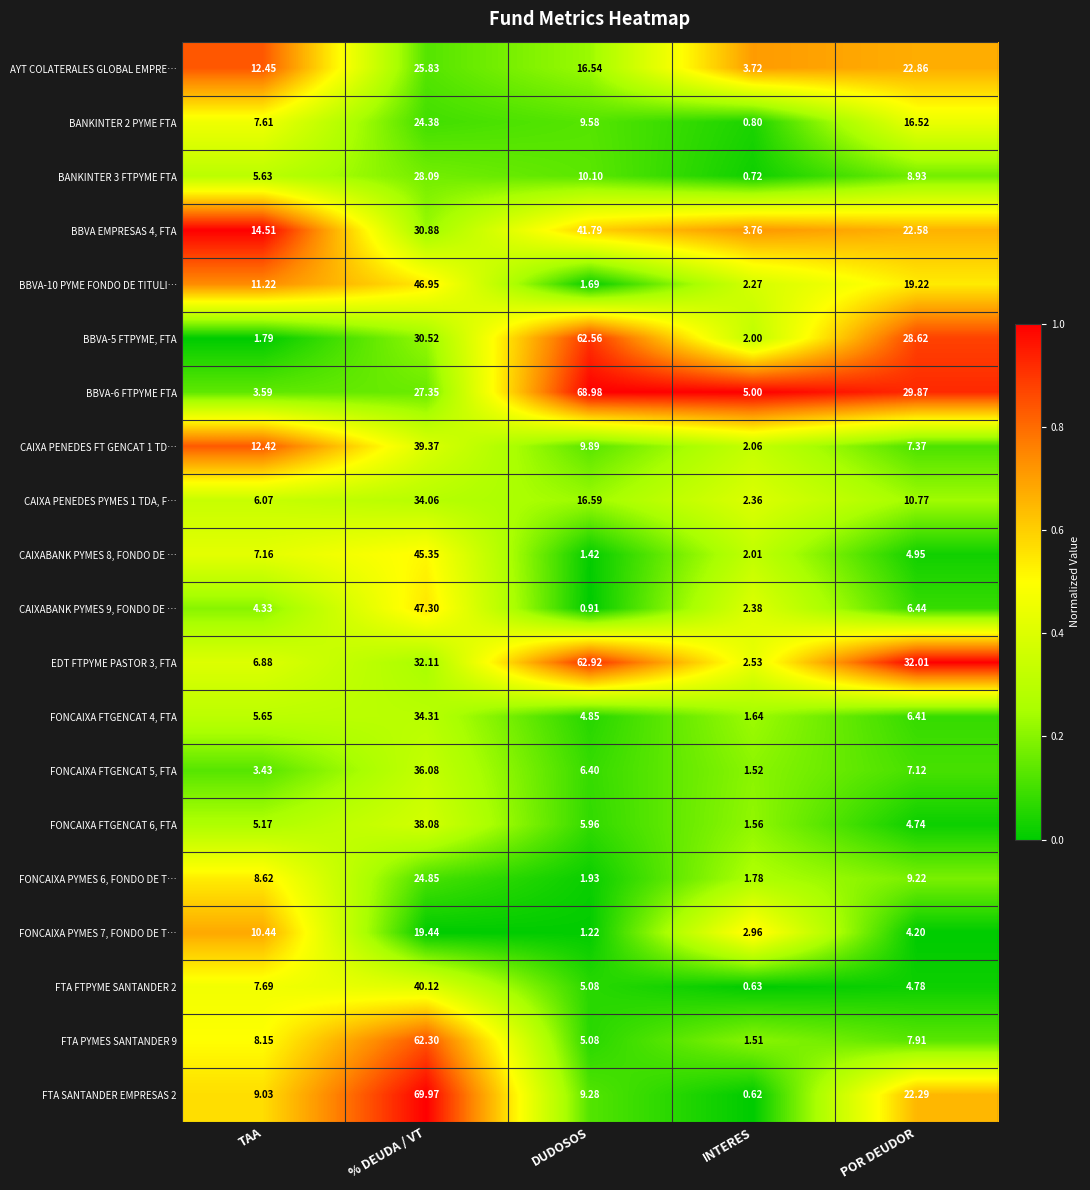

At which label does CAIXABANK PYMES 9, FONDO DE … reach its minimum?

DUDOSOS